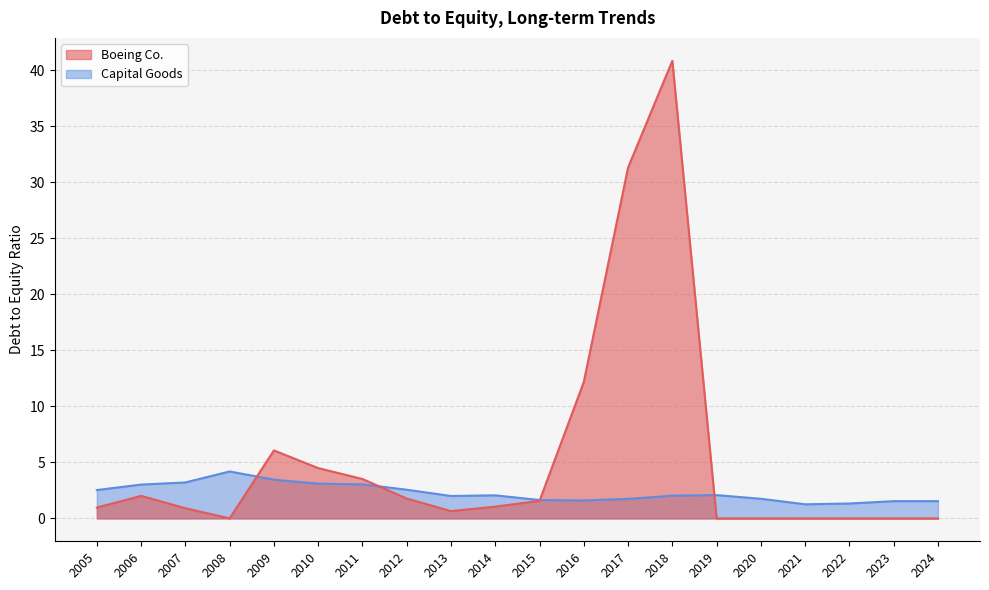

How many positive values does the Boeing Co. series have?

13